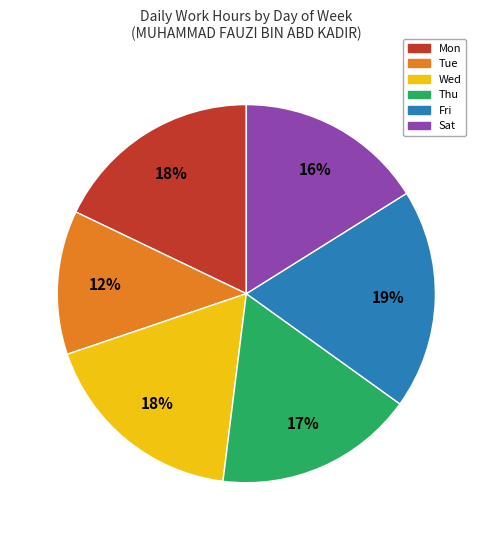

How many slices are in this pie chart?

6